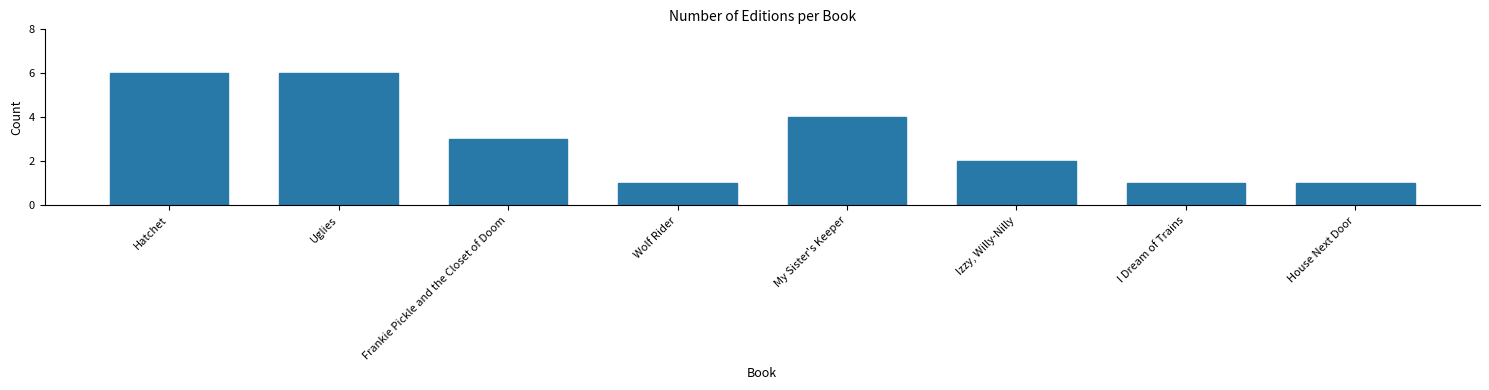

Reading left to right, transcribe all the data shown in this chart.

Hatchet=6	Uglies=6	Frankie Pickle and the Closet of Doom=3	Wolf Rider=1	My Sister's Keeper=4	Izzy, Willy-Nilly=2	I Dream of Trains=1	House Next Door=1